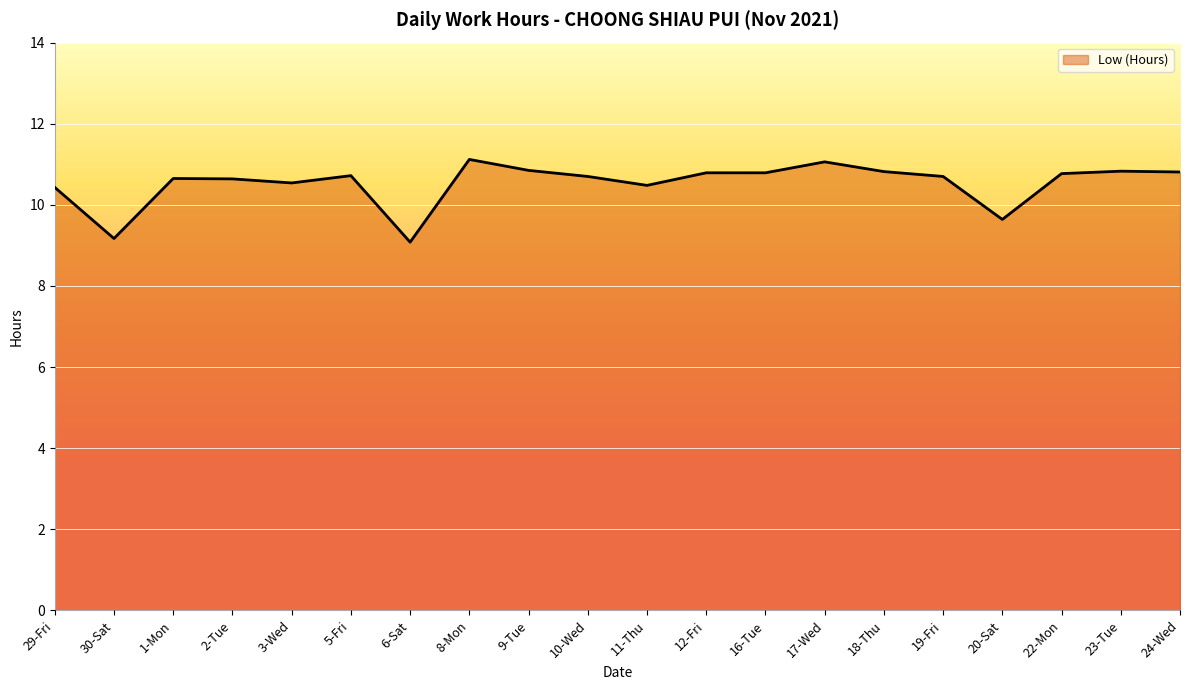

What is the maximum value shown in the chart?

11.1